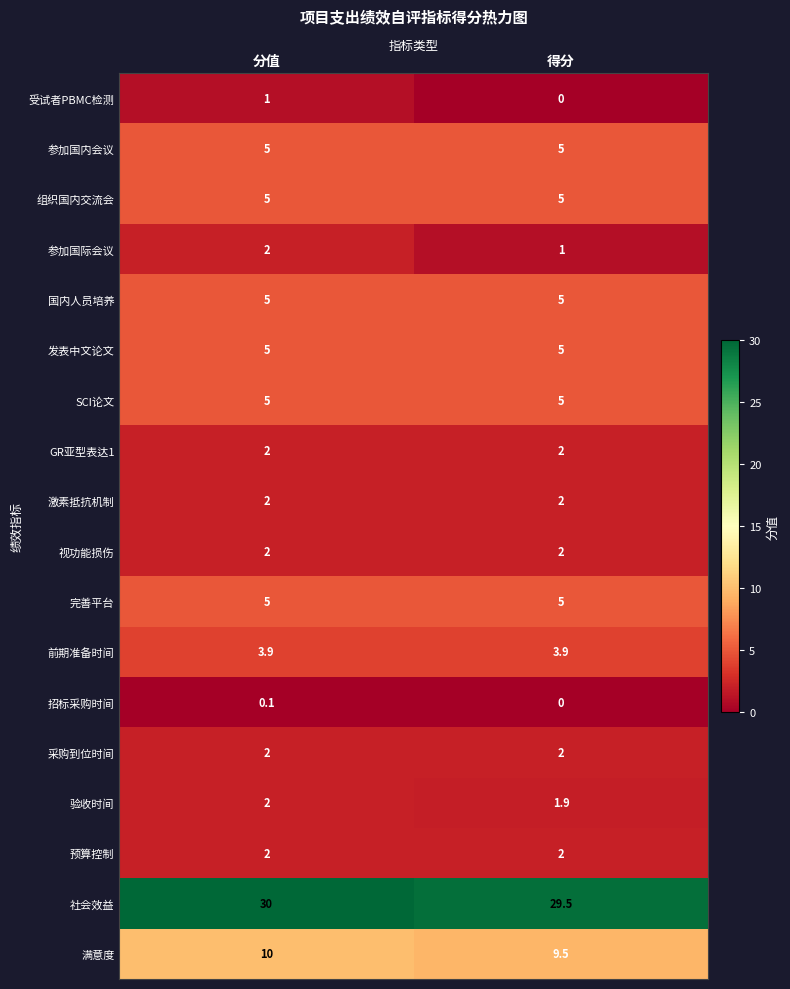

What is the spread (max minus min) of values at 得分?

29.5